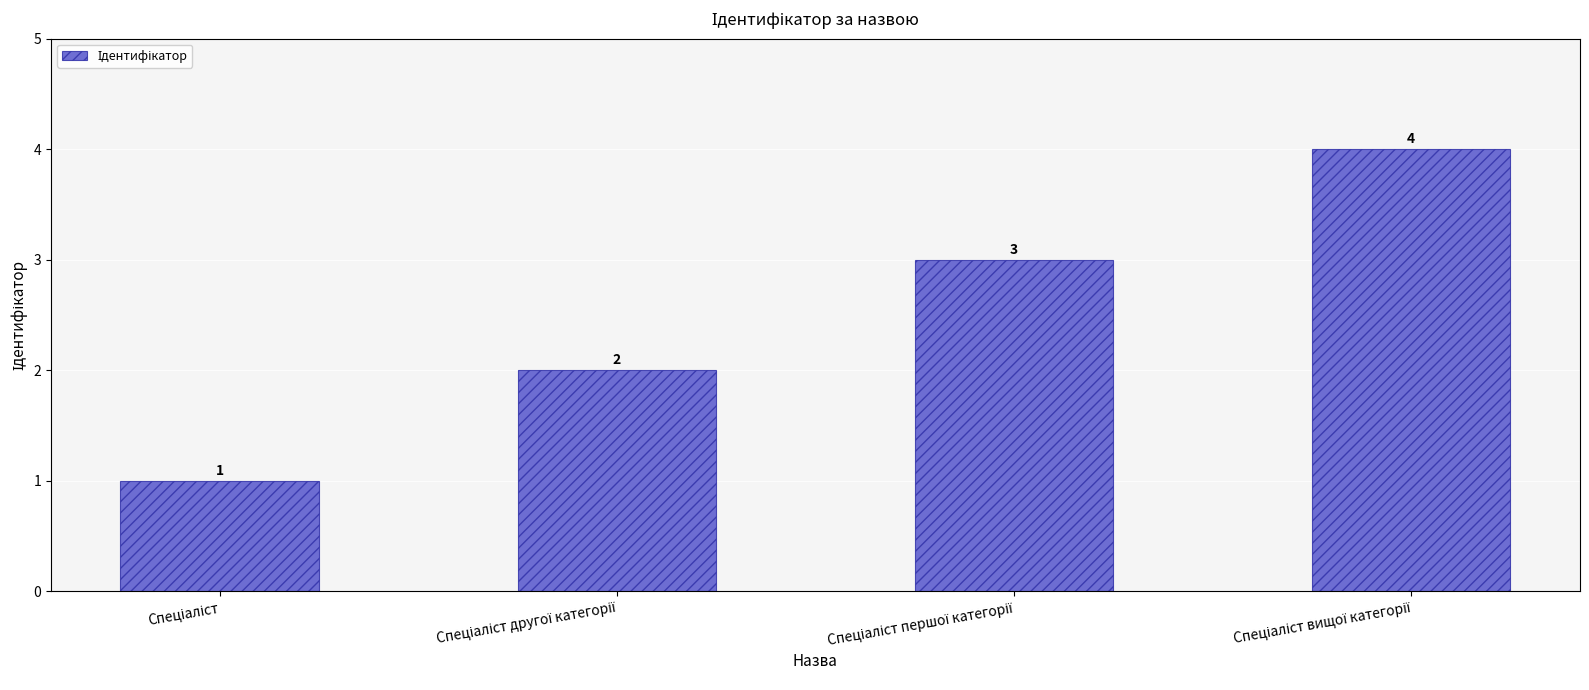

How many values are between 2 and 4?

3